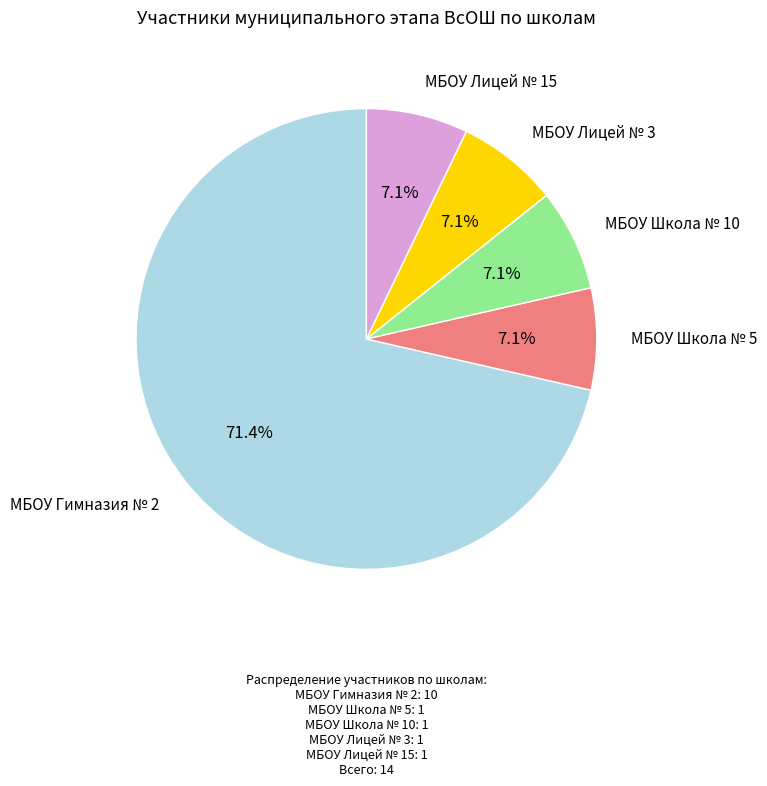

Is there any slice that represents more than half of the pie?

Yes